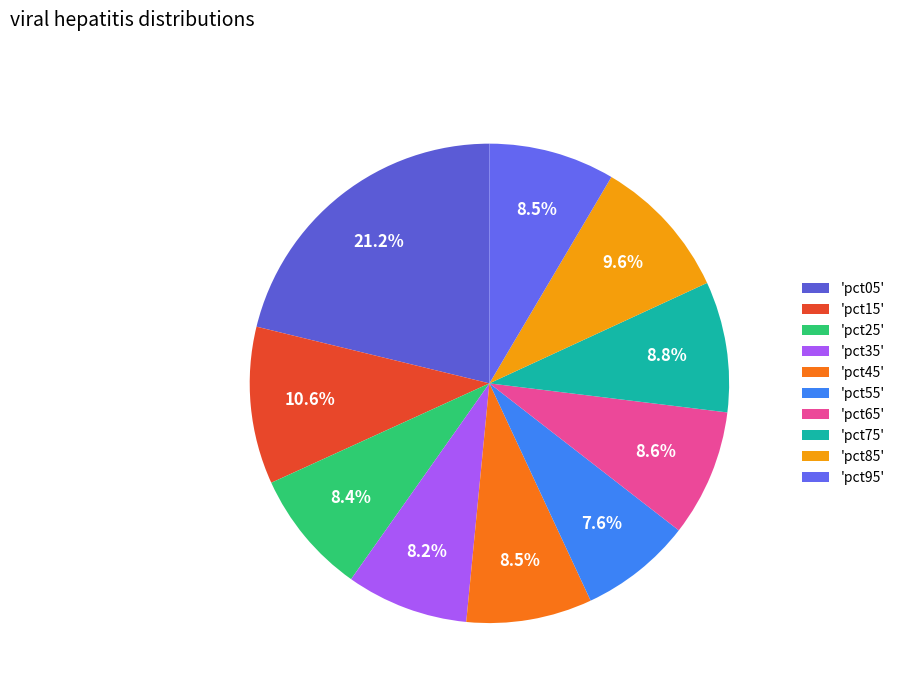

What is the smallest slice in the pie chart?

'pct55'